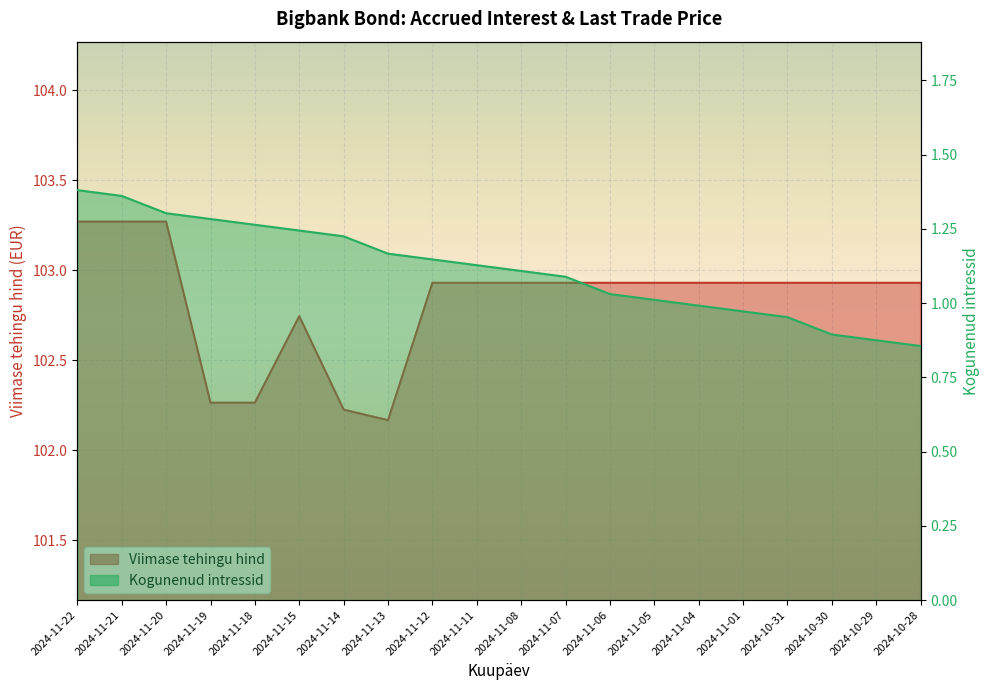

Which series has the largest total across all categories?

Viimase tehingu hind